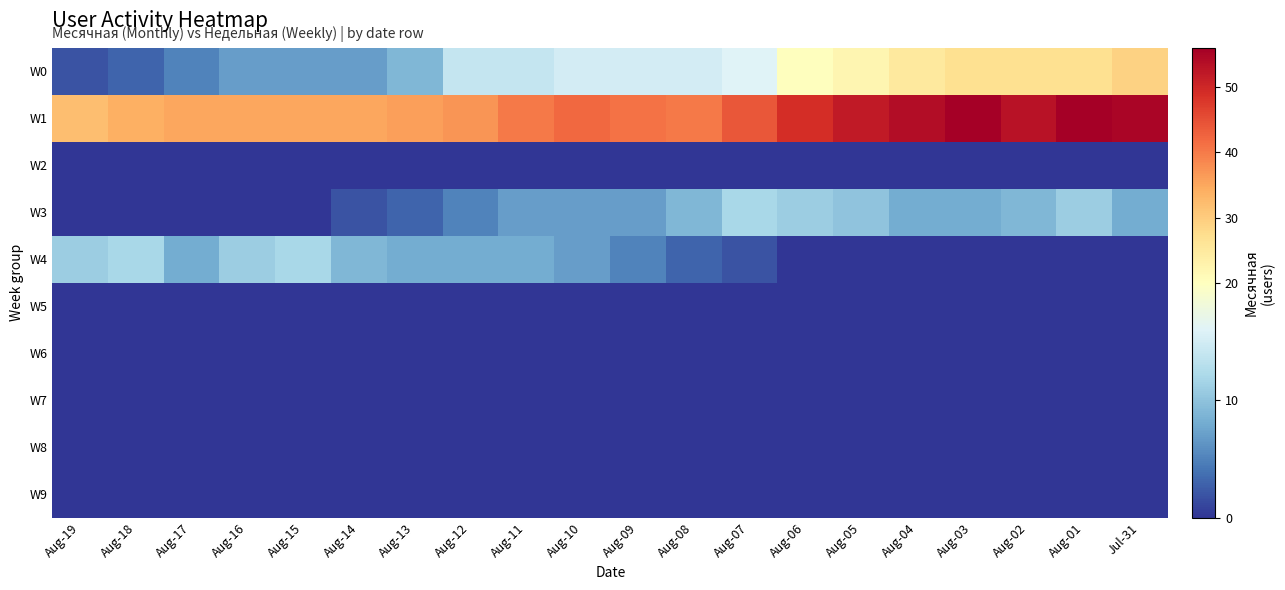

What is the total value across all series at Aug-07?

74